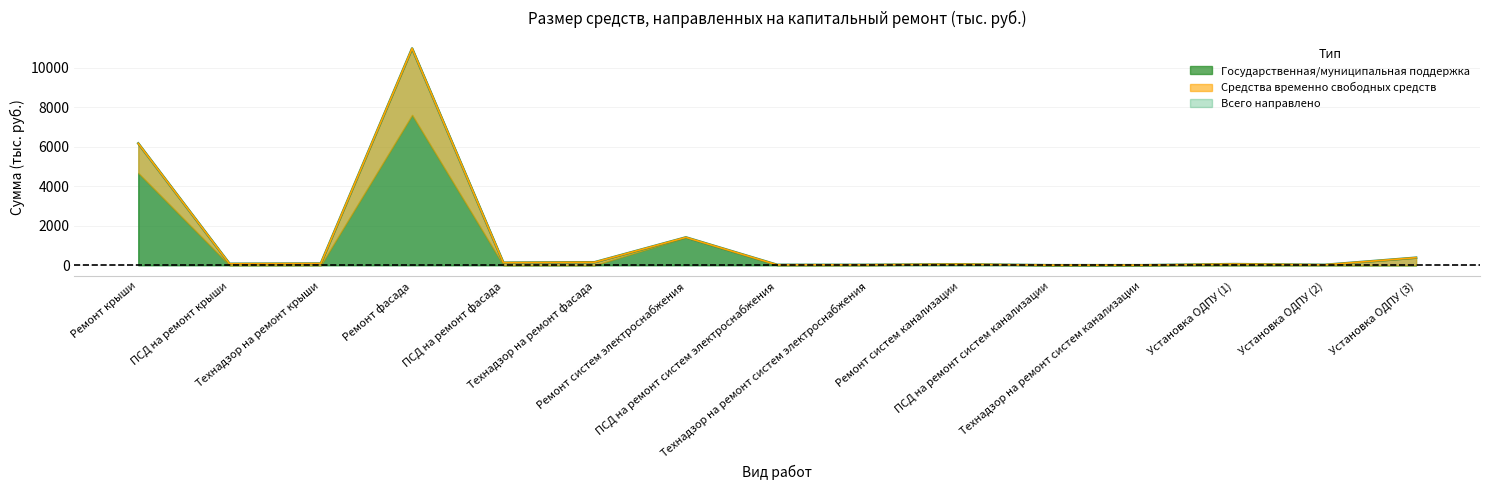

Is it true that Средства временно свободных средств equals 17.9 at Установка ОДПУ (2)?

True